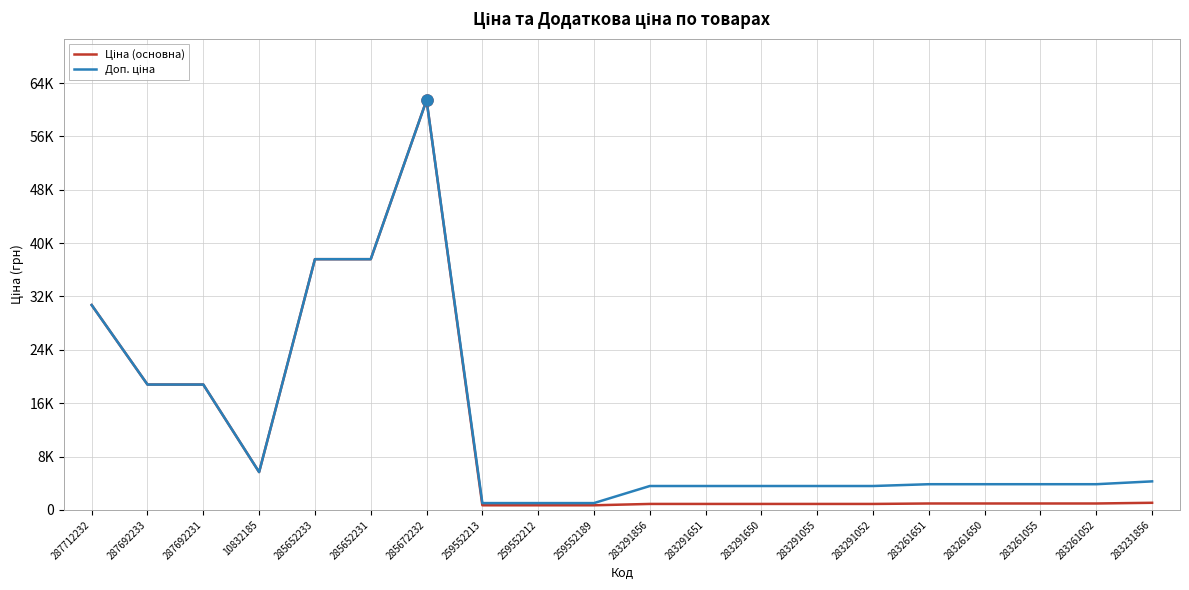

What is the difference between the maximum and minimum values in the Ціна (основна) series?

60740.5